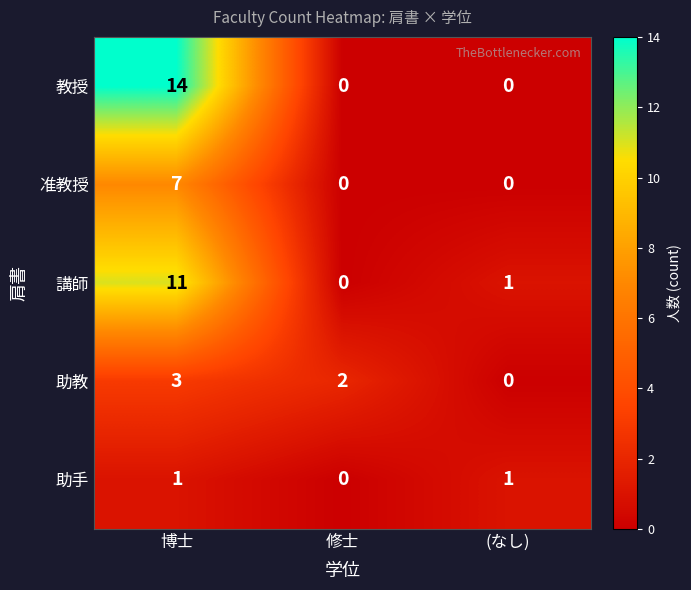

What is the difference between the maximum and minimum values in the 教授 series?

14